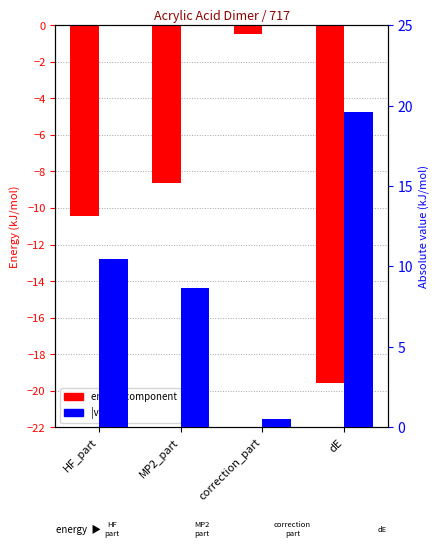

What is the sum of all |Energy| (kJ/mol) values?

39.2